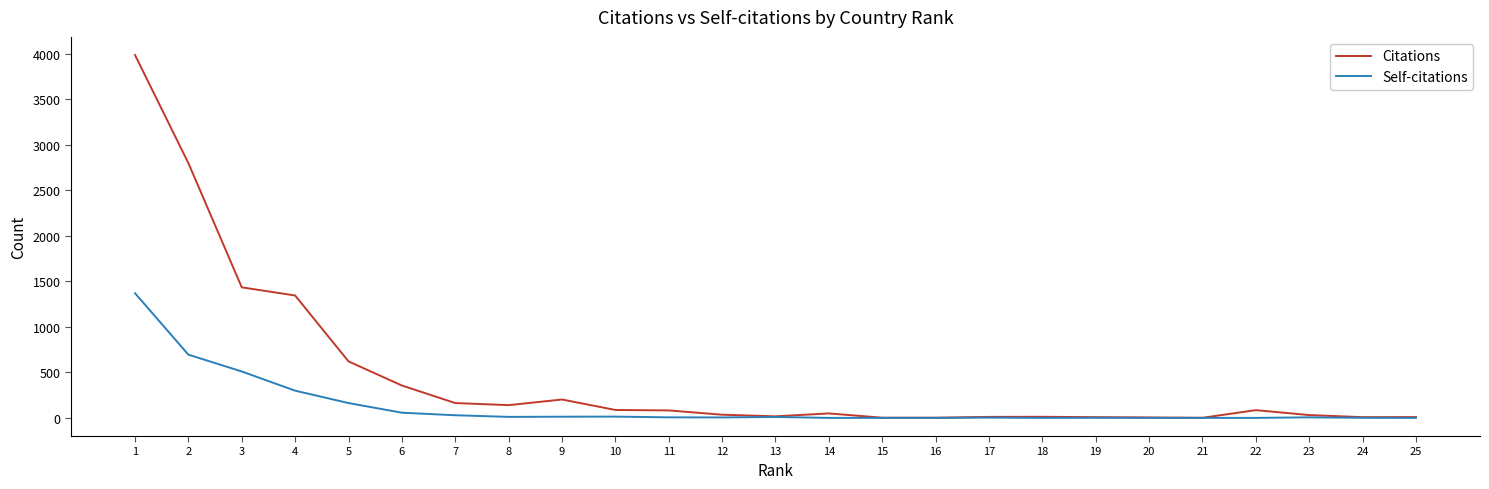

What is the greatest value displayed?

3988